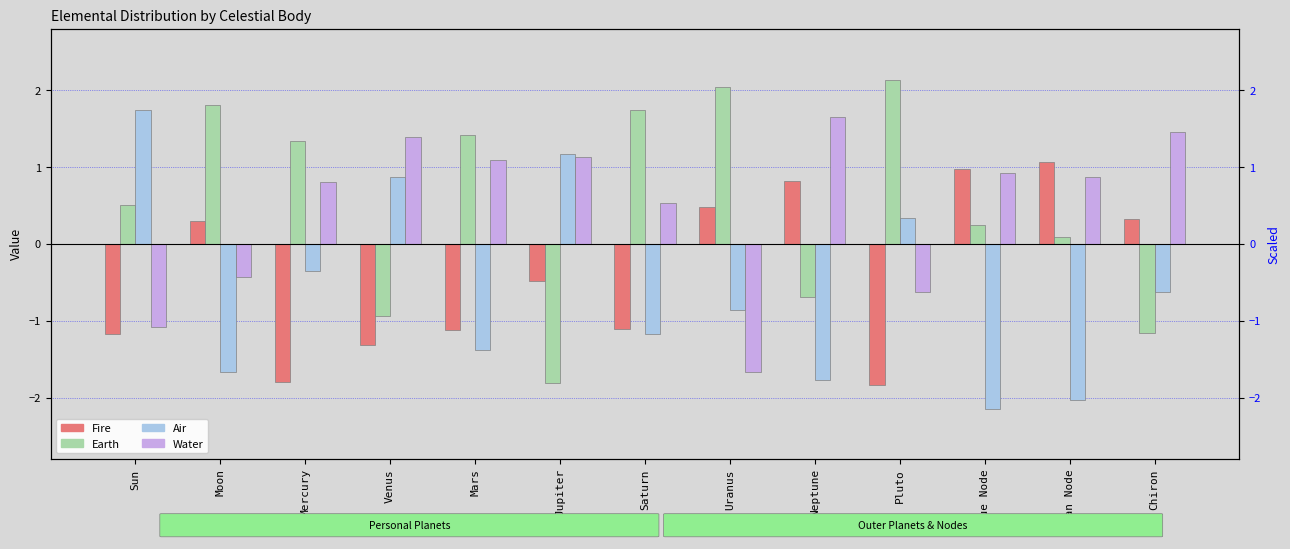

At which label does Earth reach its minimum?

Jupiter